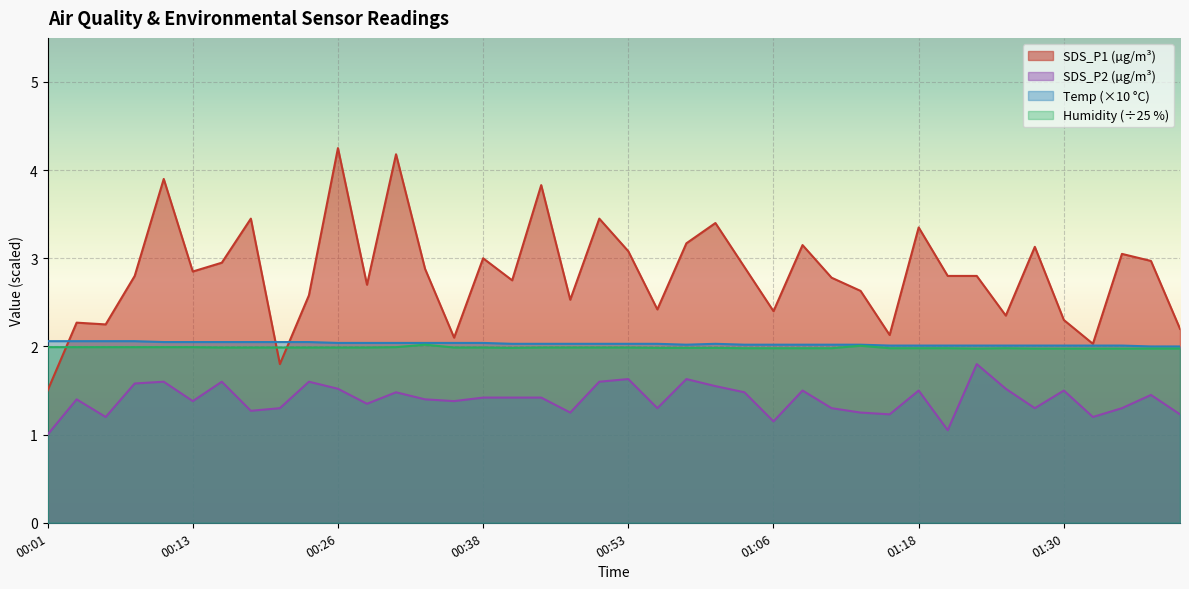

How many lines are shown in the chart?

4